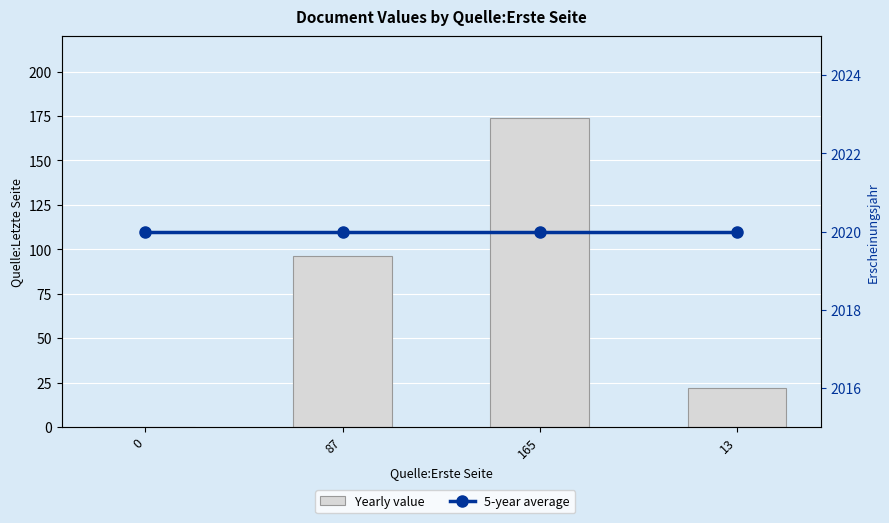

What is the label of the 3rd bar from the right?

87